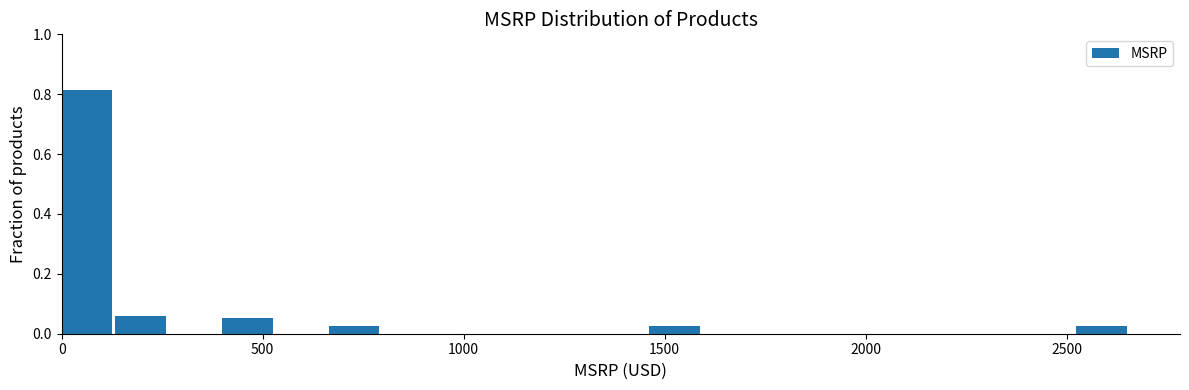

Read against the x-axis, roughly where is the centre of the tallest bar?

50